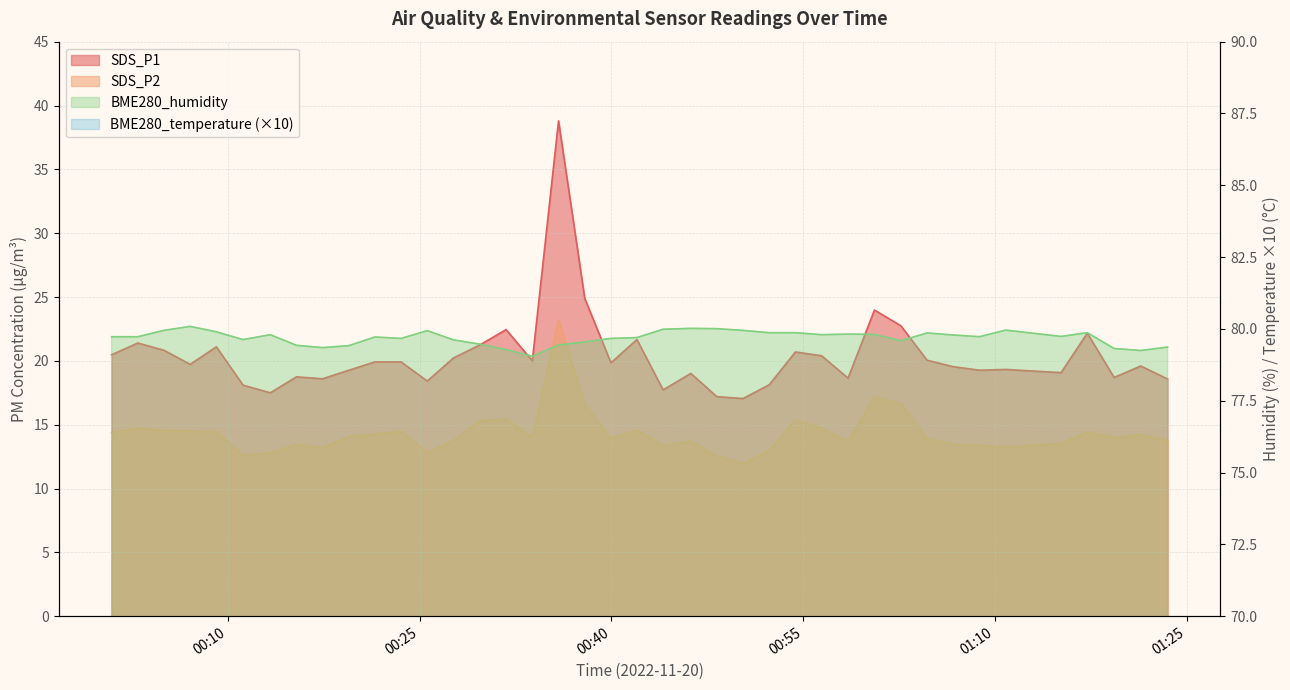

The BME280_humidity series shows 27.7 at 2022/11/20 01:21:25. True or false?

False